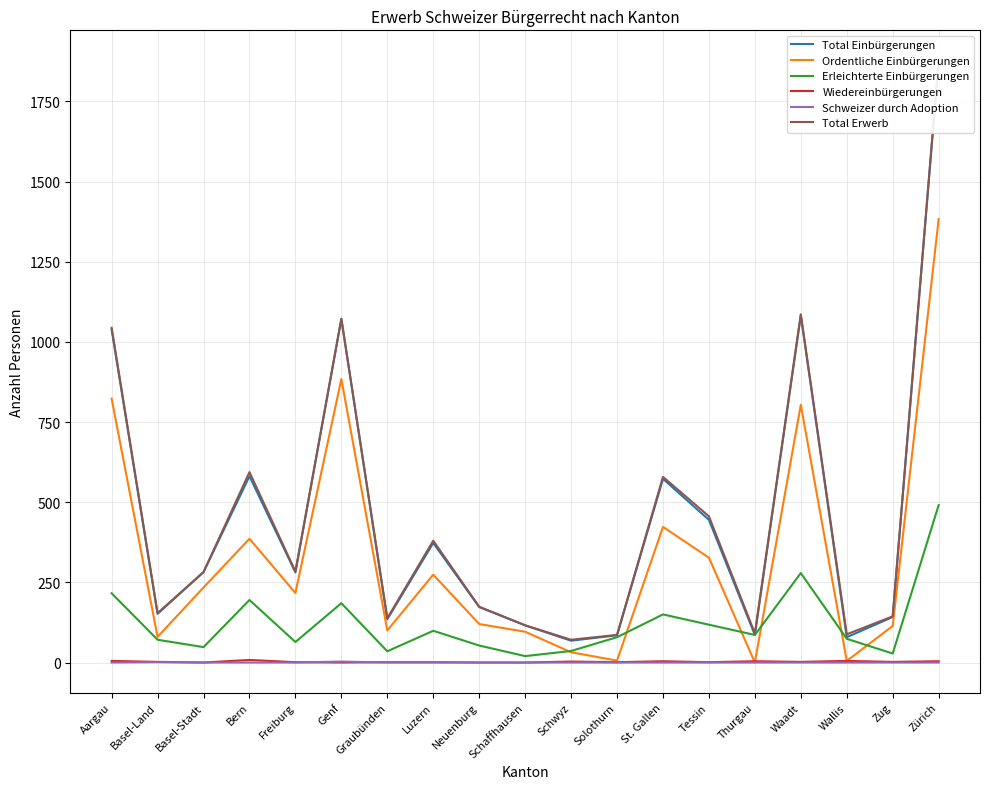

Is the value of Wiedereinbürgerungen at Genf greater than the value of Ordentliche Einbürgerungen at Freiburg?

No